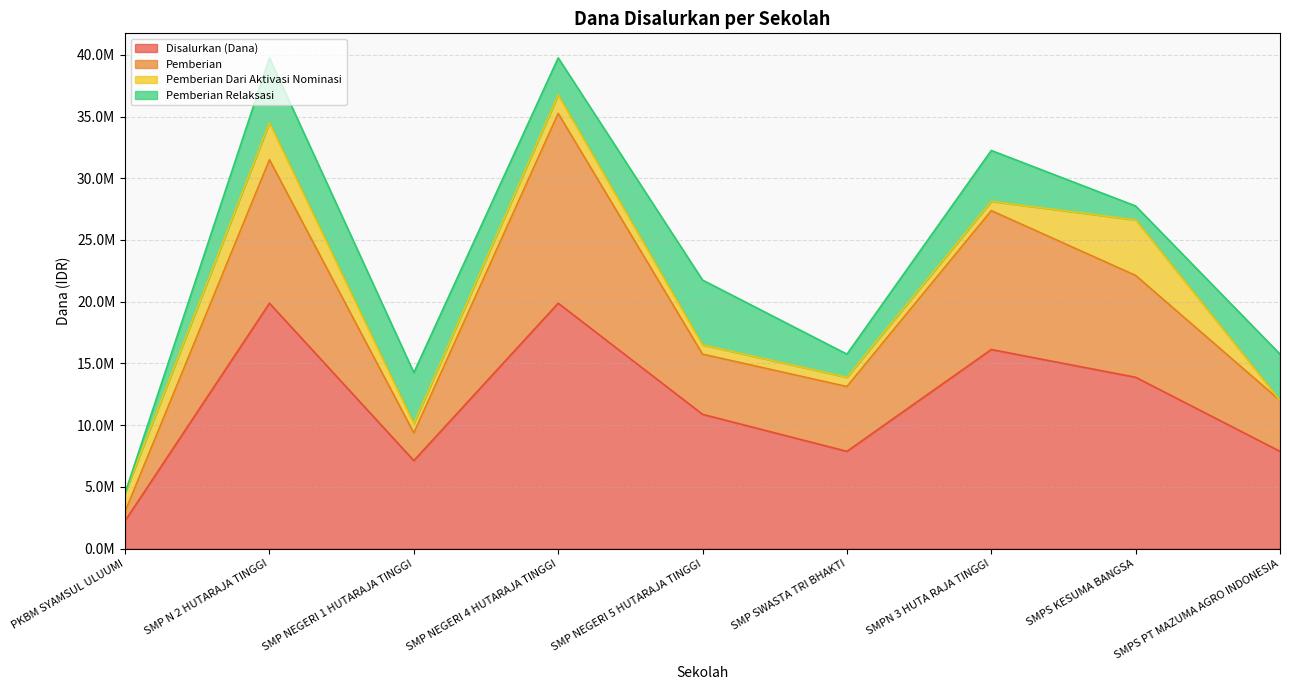

Does the chart have visible grid lines?

Yes